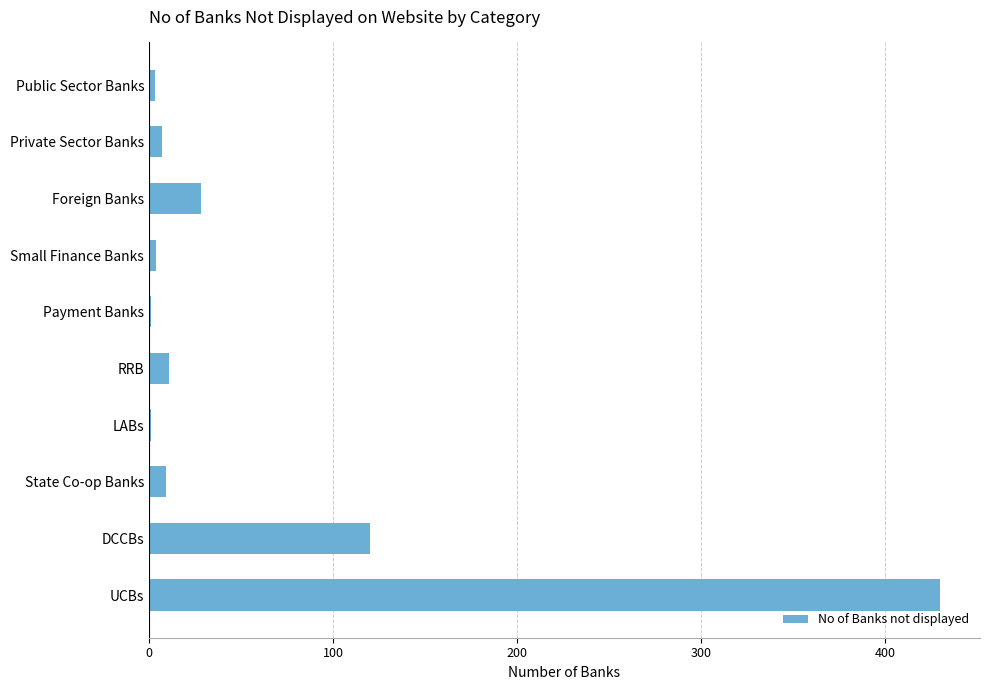

What is the sum of all values?

614